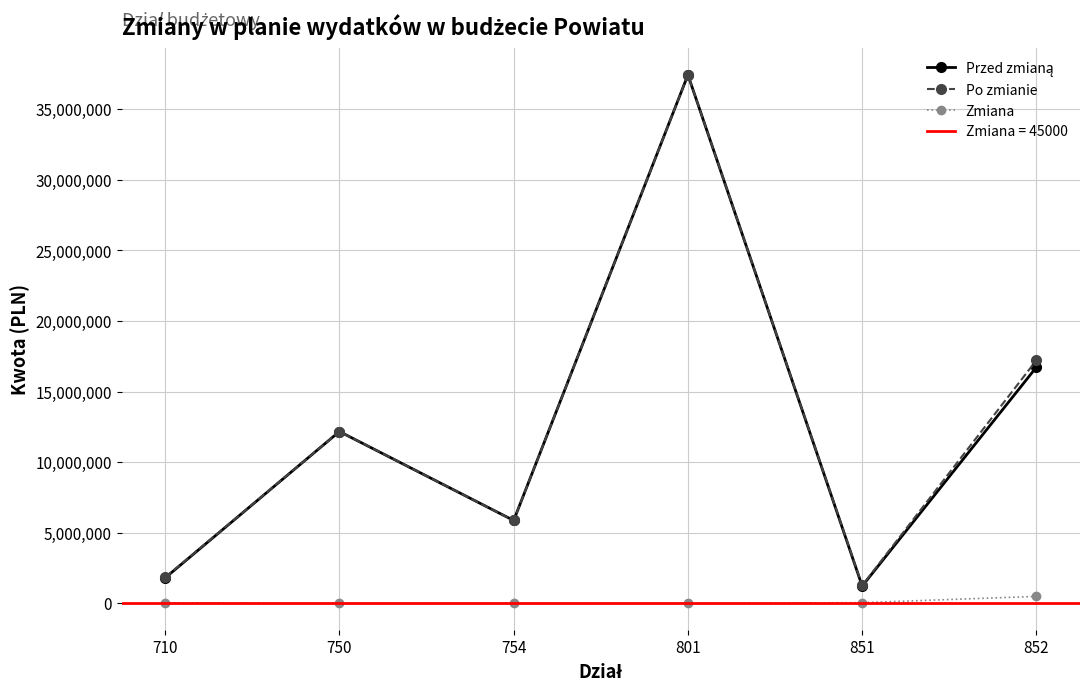

Reading left to right, list all the values displayed in this chart.

Przed zmianą: 710=1800727.0	750=12168382.8	754=5867818.0	801=37429349.0	851=1220402.0	852=16729276.0
Po zmianie: 710=1837390.3	750=12168382.8	754=5867818.0	801=37429349.0	851=1265402.0	852=17218030.6
Zmiana: 710=36663.3	750=0.0	754=0.0	801=0.0	851=45000.0	852=488754.6